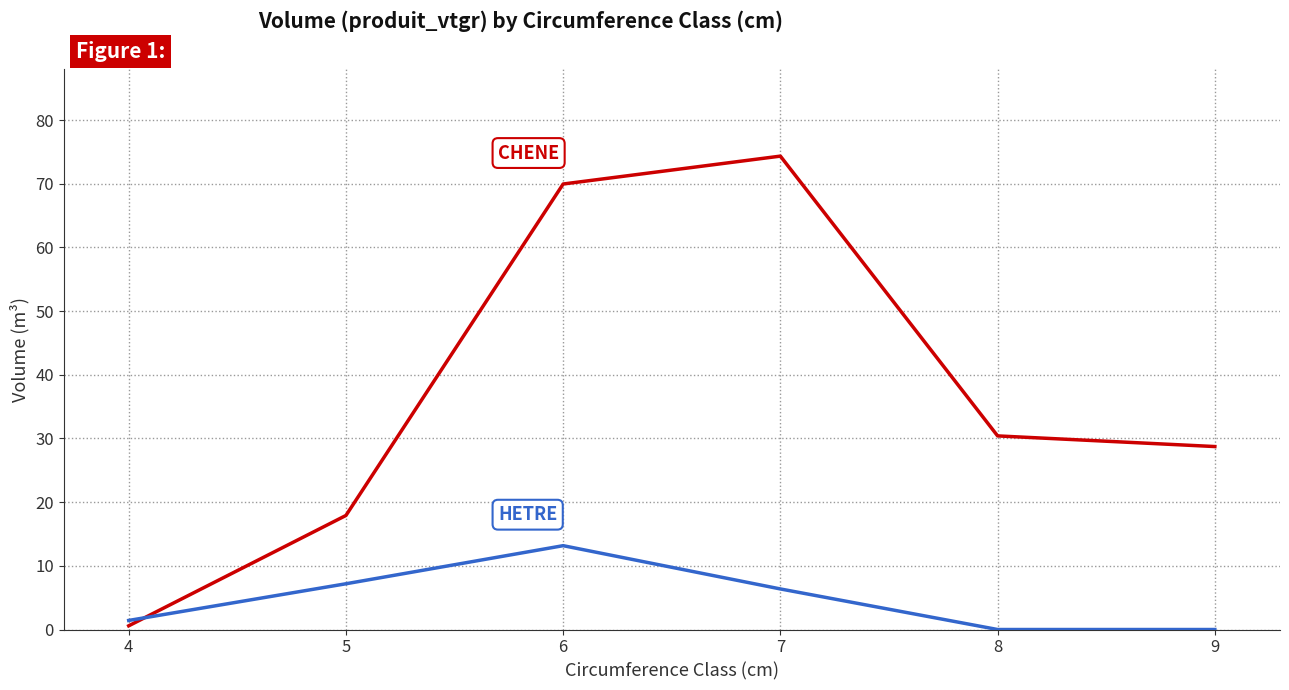

What is the greatest value displayed?

74.3